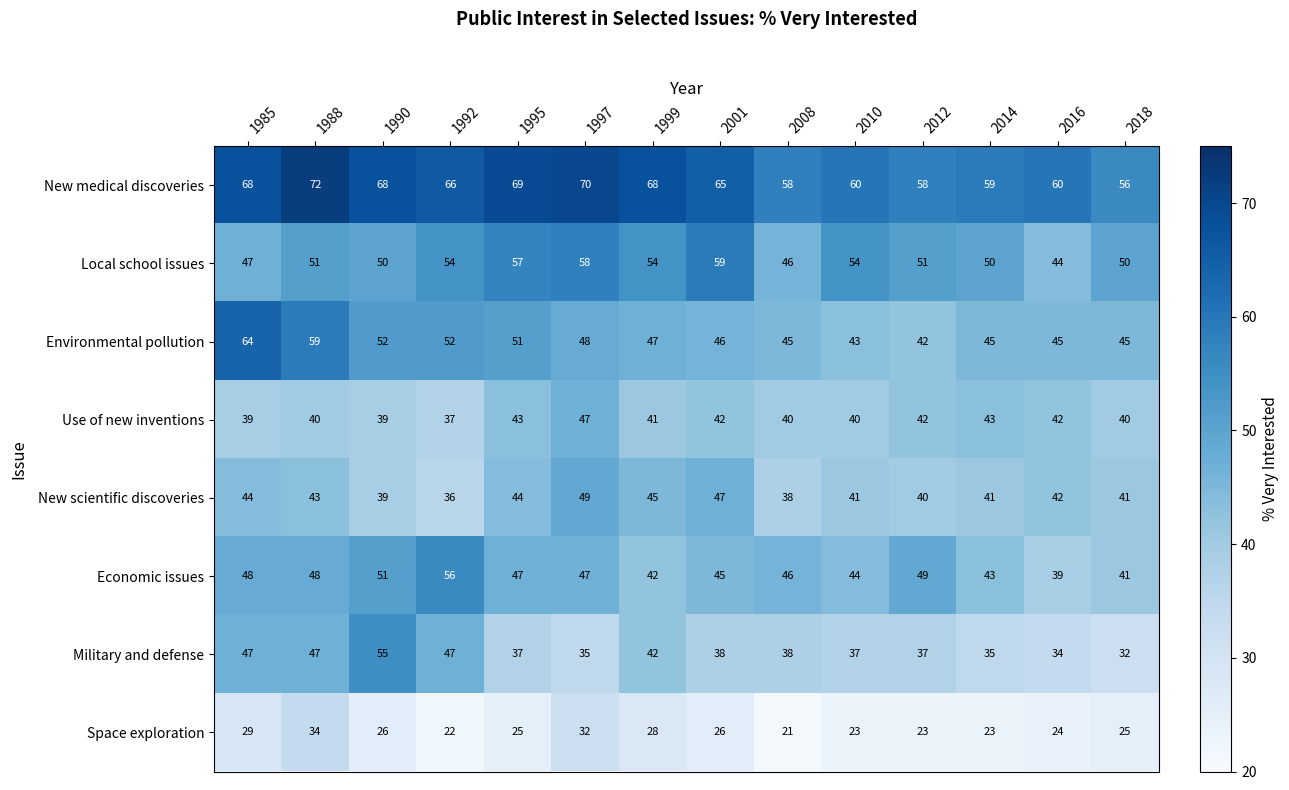

Is it true that New medical discoveries equals 43 at 1992?

False